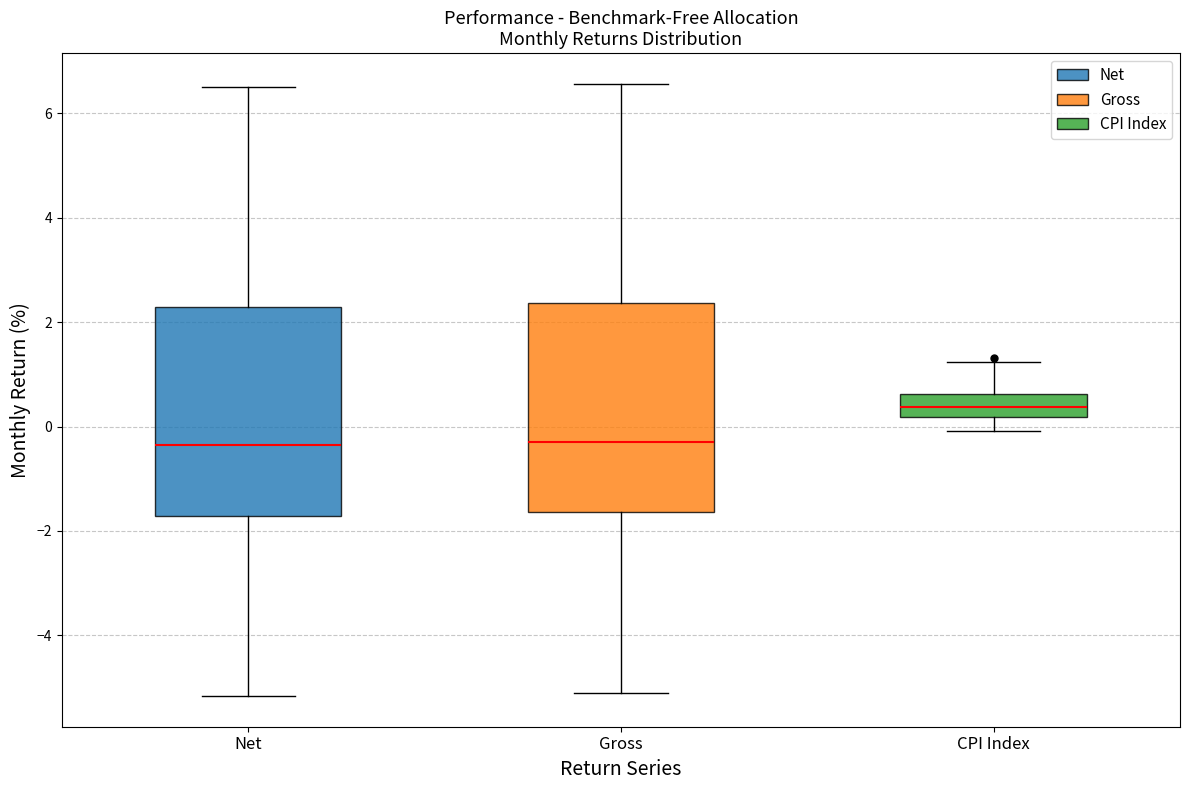

Where does the median line of the box for CPI Index sit on the y-axis? The values are not printed on the chart, so give them approximately, as read against the axis.

0.4